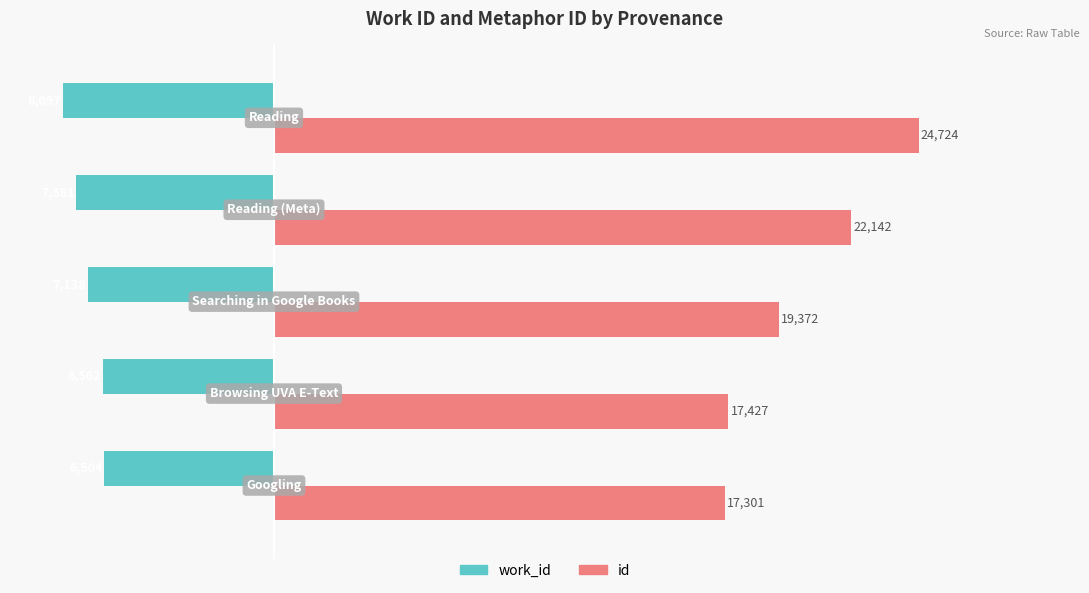

How many data points in id are less than 19372?

2